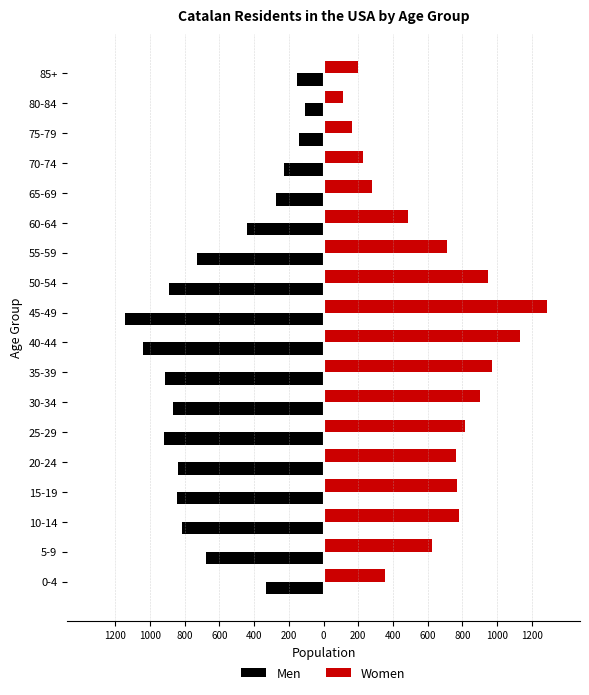

What is the difference between the maximum and minimum values in the Men series?

1036